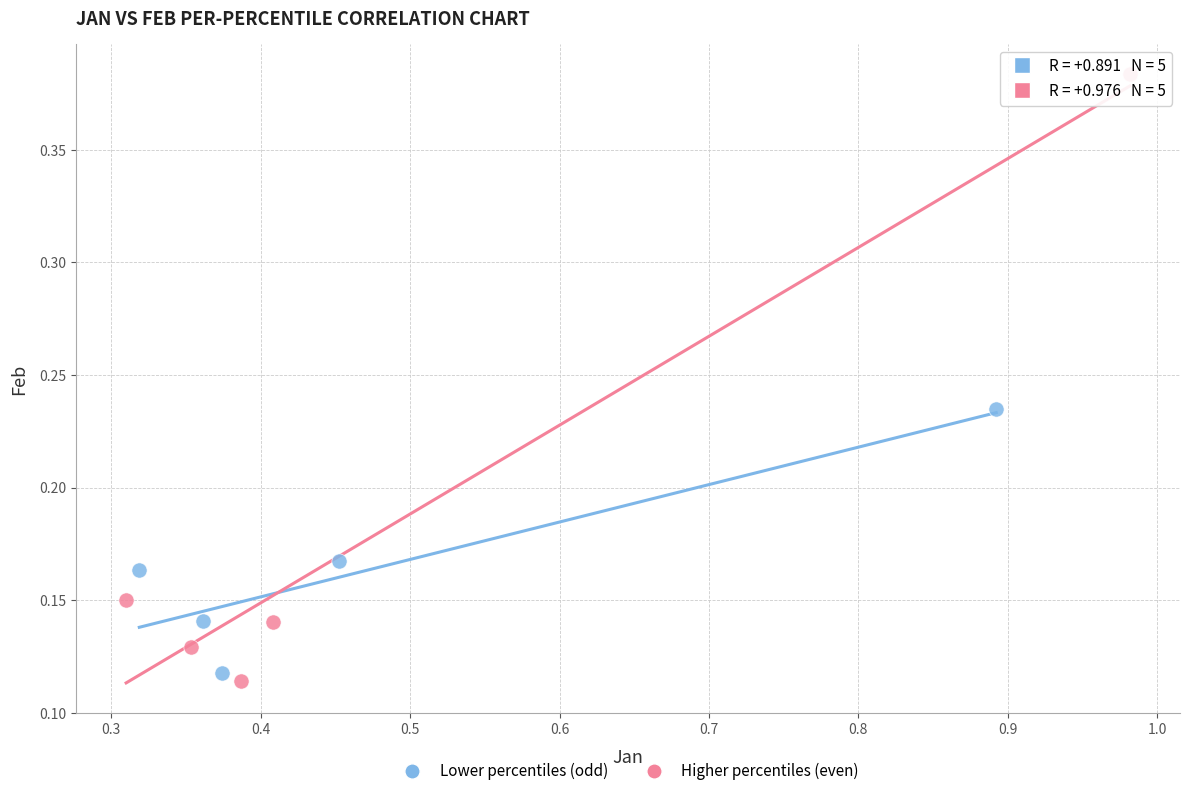

Which series contains the lowest Y value?

Higher percentiles (even)